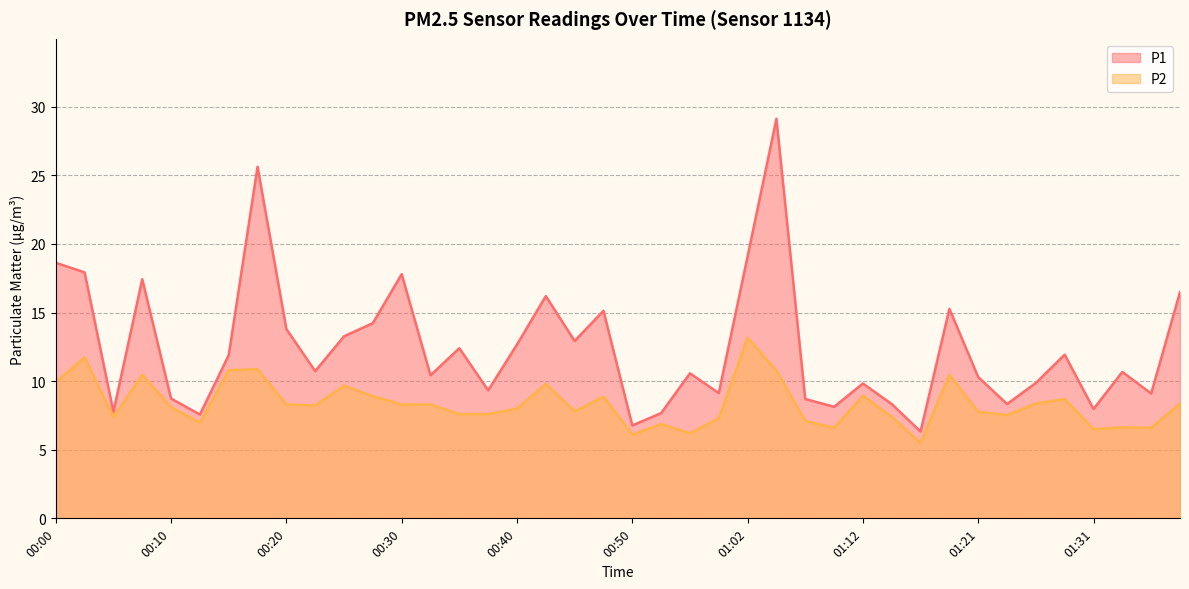

True or false: P2 and P1 cross at least once.

False